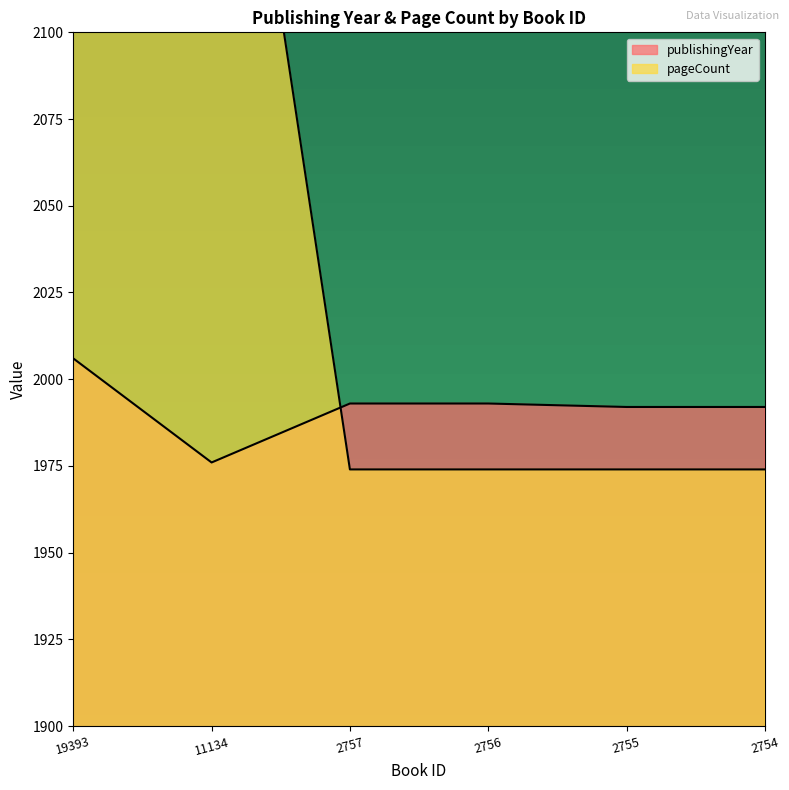

True or false: pageCount has more than 2 interior local peaks.

False